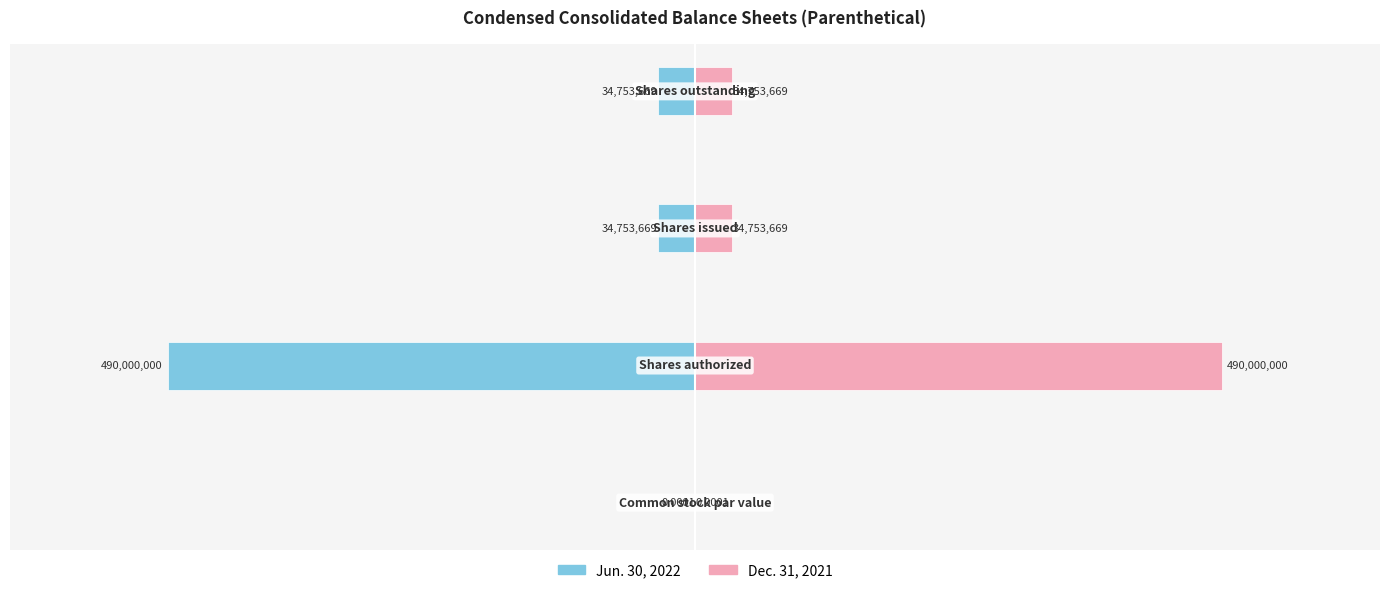

What is the highest value of the Dec. 31, 2021 series?

490000000.0